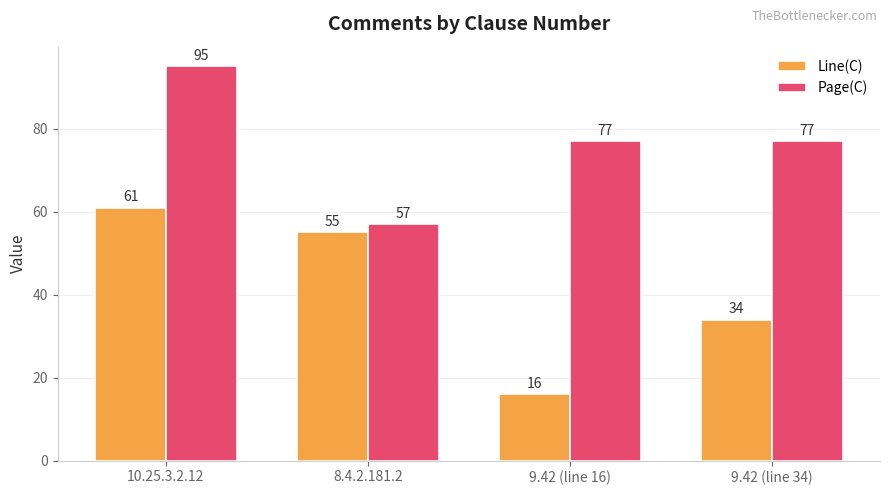

Rank the series by their average value, from lowest to highest.

Line(C), Page(C)